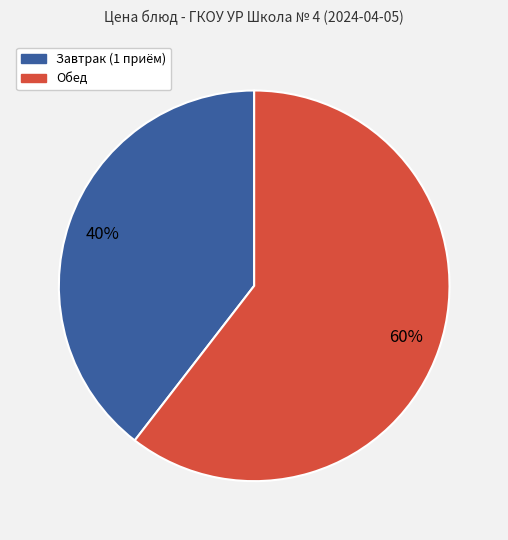

To the nearest percent, what is the average slice percentage?

50%